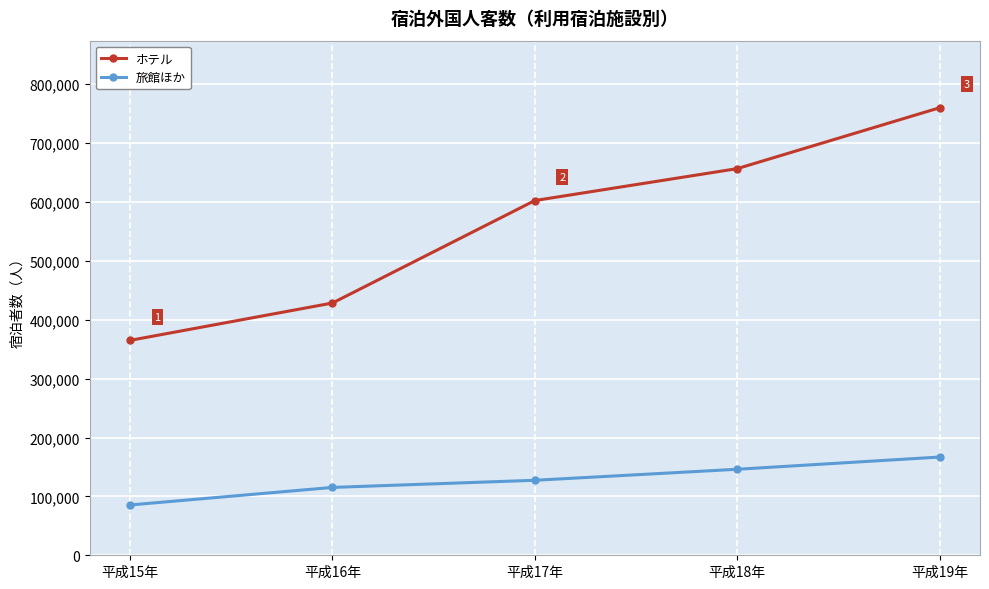

What is the difference between the ホテル values at 平成18年 and 平成19年?

103351